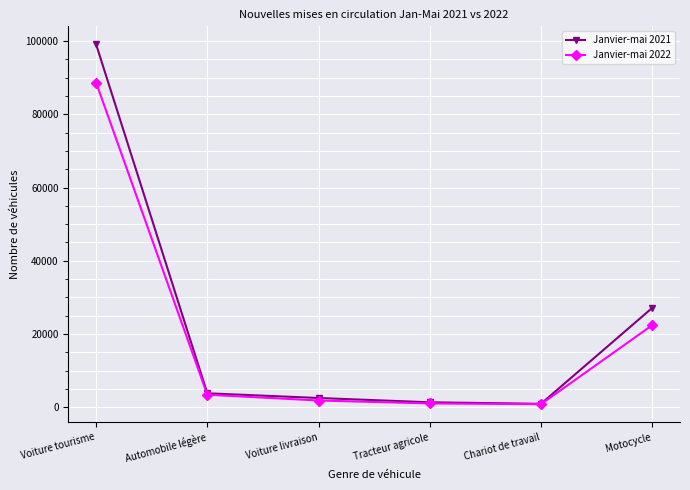

True or false: Janvier-mai 2022 has more than 2 interior local peaks.

False